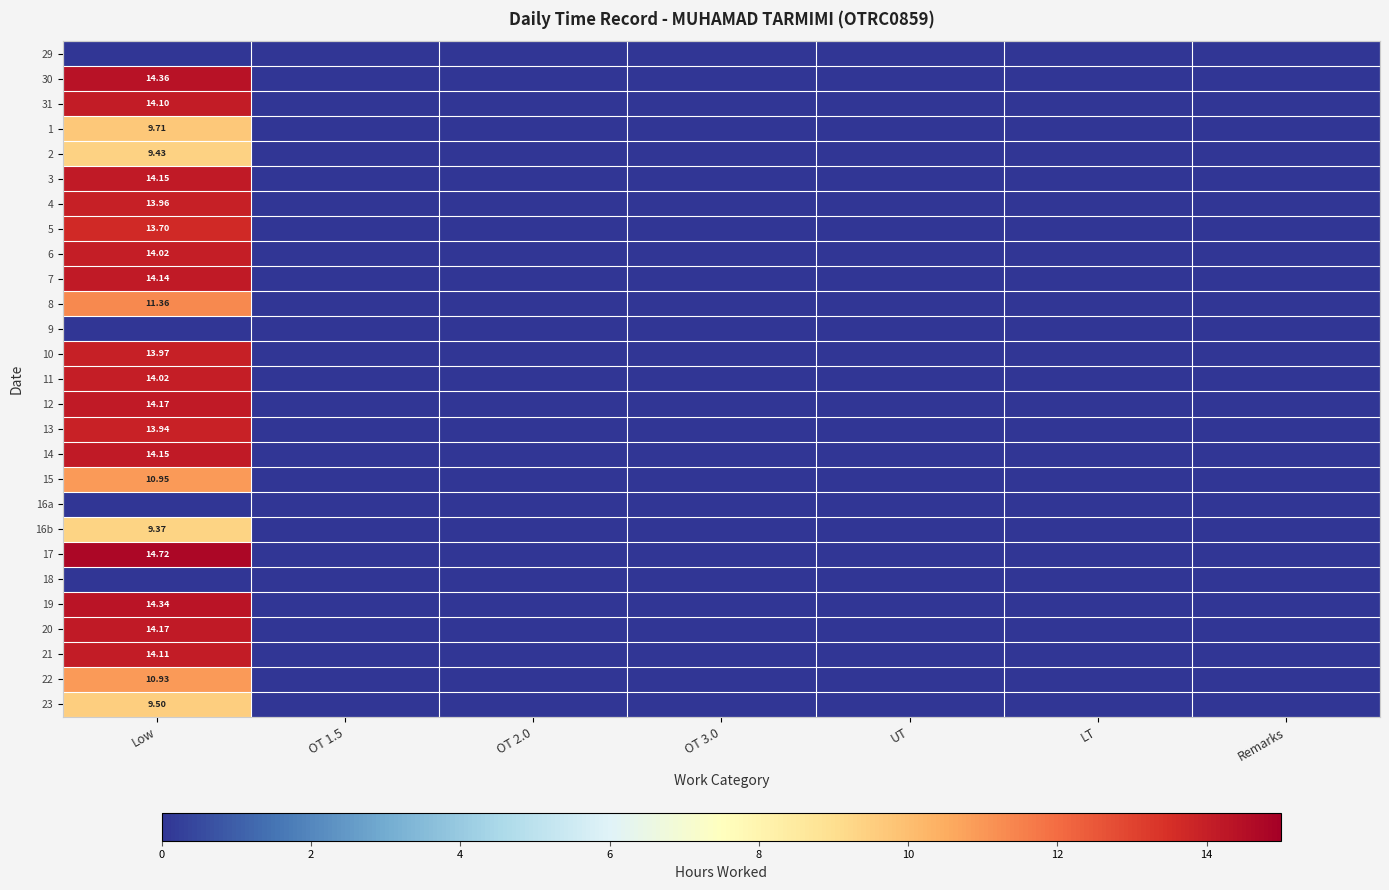

The value of 6 at Low is 9.2. True or false?

False